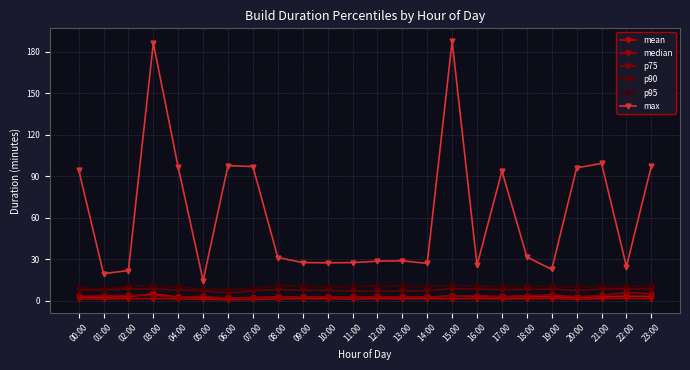

Does the chart have visible grid lines?

Yes